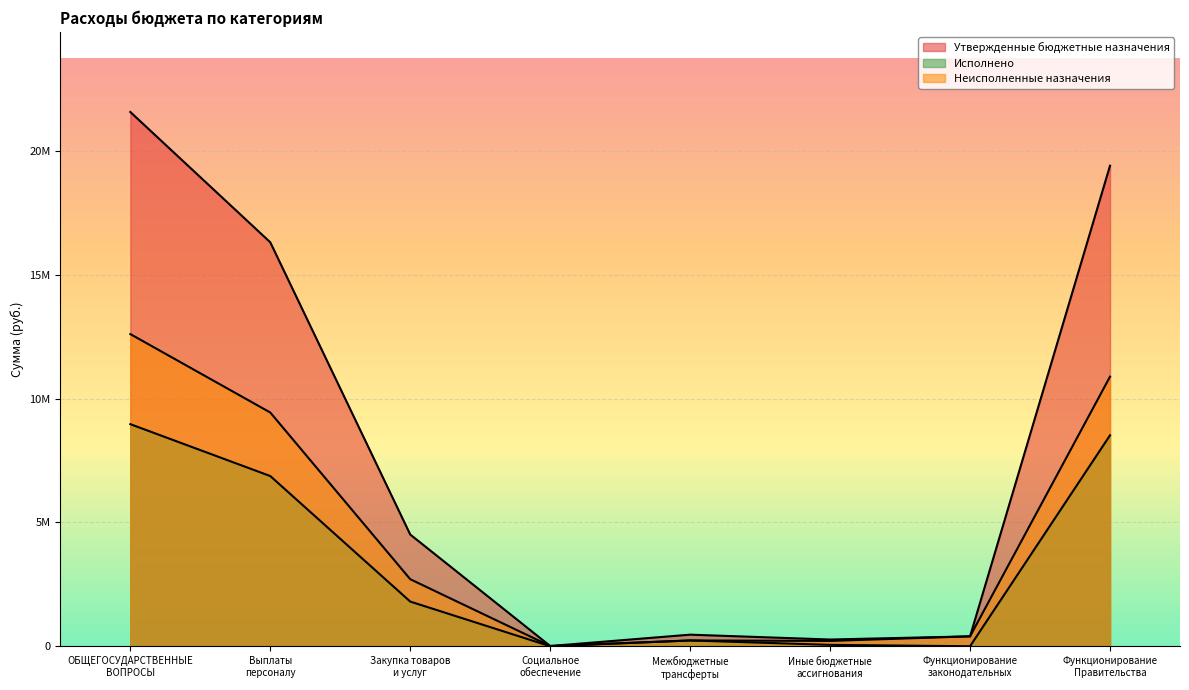

Reading left to right, extract all data points from this chart.

Утвержденные бюджетные назначения: ОБЩЕГОСУДАРСТВЕННЫЕ
ВОПРОСЫ=21564700.0	Выплаты
персоналу=16305000.0	Закупка товаров
и услуг=4509700.0	Социальное
обеспечение=10000.0	Межбюджетные
трансферты=468000.0	Иные бюджетные
ассигнования=272000.0	Функционирование
законодательных=400000.0	Функционирование
Правительства=19396700.0
Исполнено: ОБЩЕГОСУДАРСТВЕННЫЕ
ВОПРОСЫ=8964384.0	Выплаты
персоналу=6870451.2	Закупка товаров
и услуг=1803533.0	Социальное
обеспечение=0.0	Межбюджетные
трансферты=234000.0	Иные бюджетные
ассигнования=56399.9	Функционирование
законодательных=0.0	Функционирование
Правительства=8514840.4
Неисполненные назначения: ОБЩЕГОСУДАРСТВЕННЫЕ
ВОПРОСЫ=12600316.0	Выплаты
персоналу=9434548.8	Закупка товаров
и услуг=2706167.0	Социальное
обеспечение=10000.0	Межбюджетные
трансферты=234000.0	Иные бюджетные
ассигнования=215600.1	Функционирование
законодательных=400000.0	Функционирование
Правительства=10881859.6